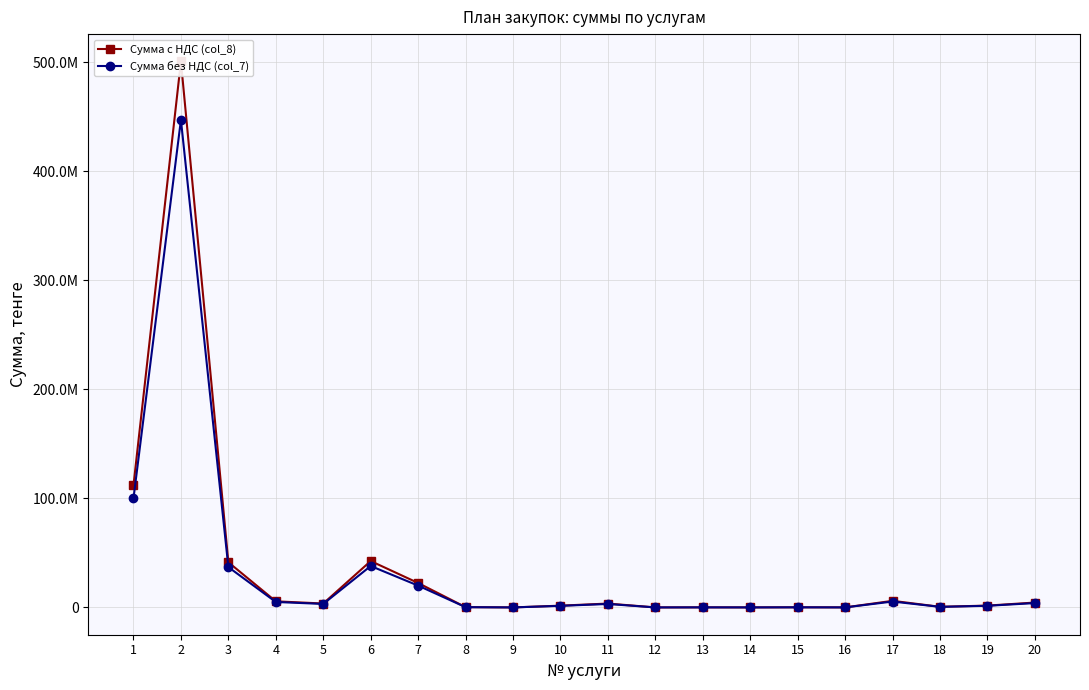

Reading right to left, extract all data points from this chart.

Сумма с НДС (col_8): 4480000.0	1680000.0	582400.0	6048000.0	34462.4	112000.0	22872.0	59837.0	6208.0	3547040.0	1624000.0	4203.0	264417.6	22400000.0	42560000.0	3584000.0	5600000.0	41440000.0	500955267.7	112000000.0
Сумма без НДС (col_7): 4000000.0	1500000.0	520000.0	5400000.0	30770.0	100000.0	20421.4	53425.9	5542.9	3167000.0	1450000.0	3752.7	236087.1	20000000.0	38000000.0	3200000.0	5000000.0	37000000.0	447281489.0	100000000.0